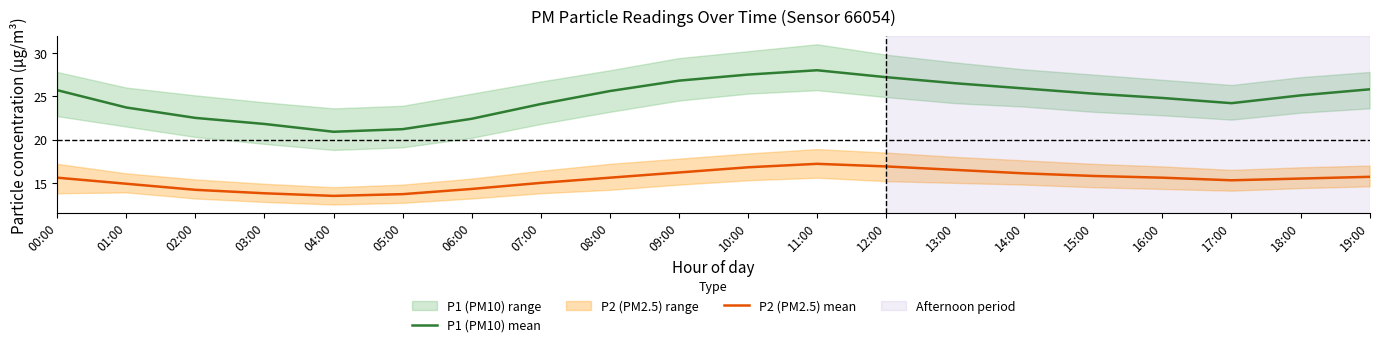

True or false: P1 (PM10) mean has more than 0 interior local peaks.

True